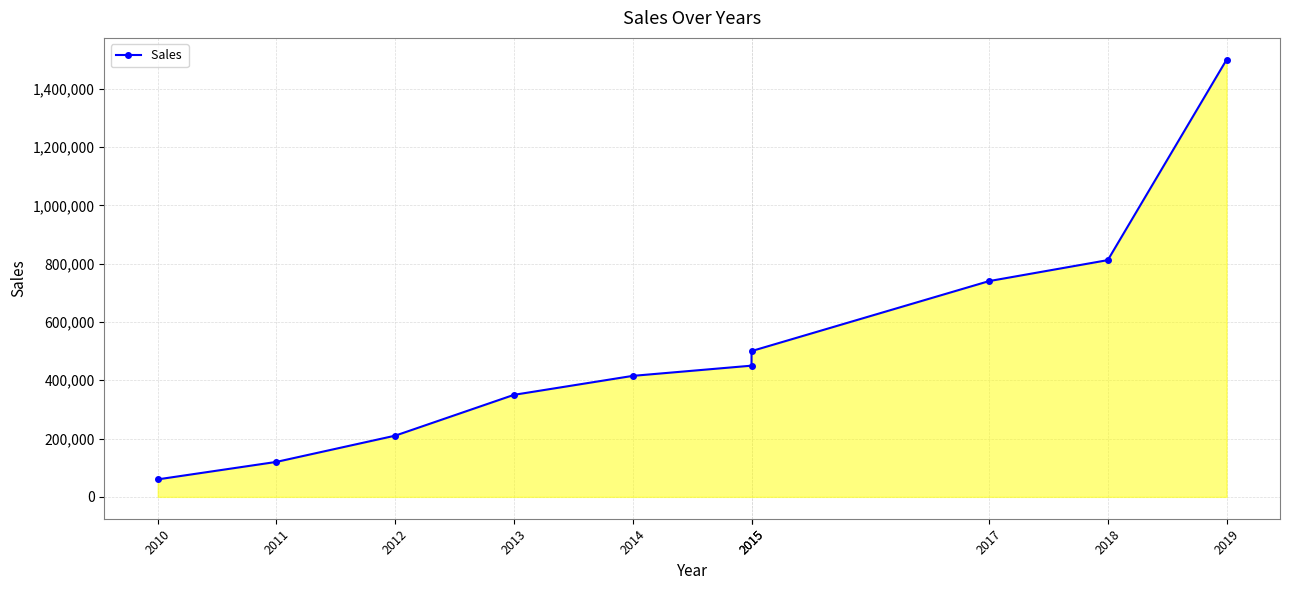

List the labels in order of value, smallest first.

2010, 2011, 2012, 2013, 2014, 2015, 2015, 2017, 2018, 2019